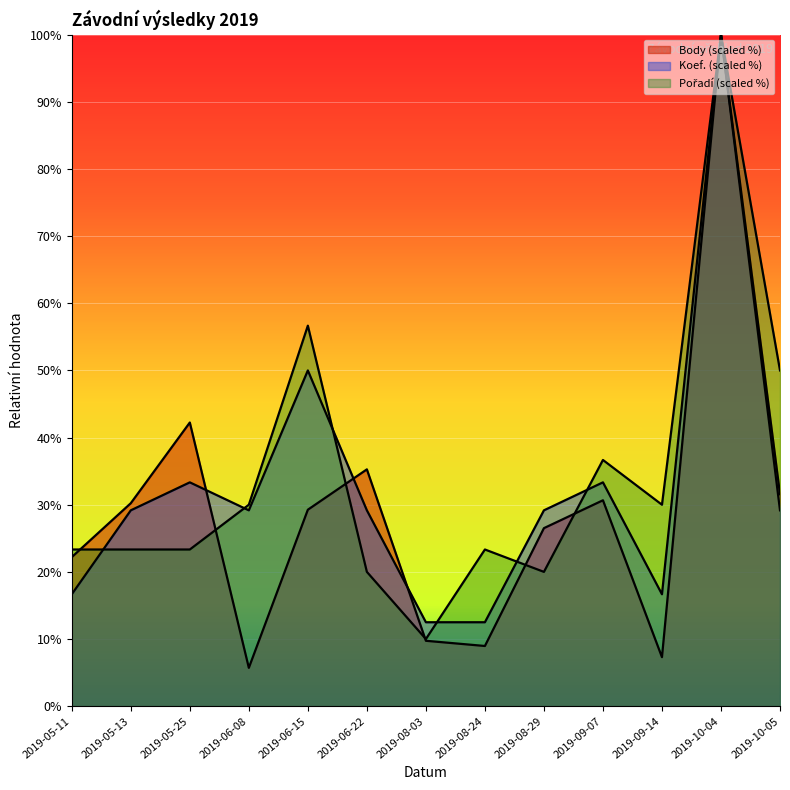

Between 2019-05-11 and 2019-05-13, which is larger?

2019-05-13